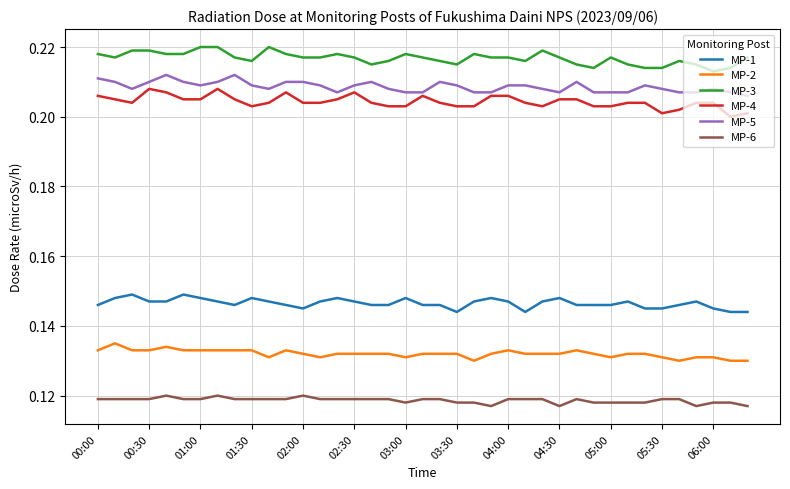

At how many categories does at least one series exceed 0?

39